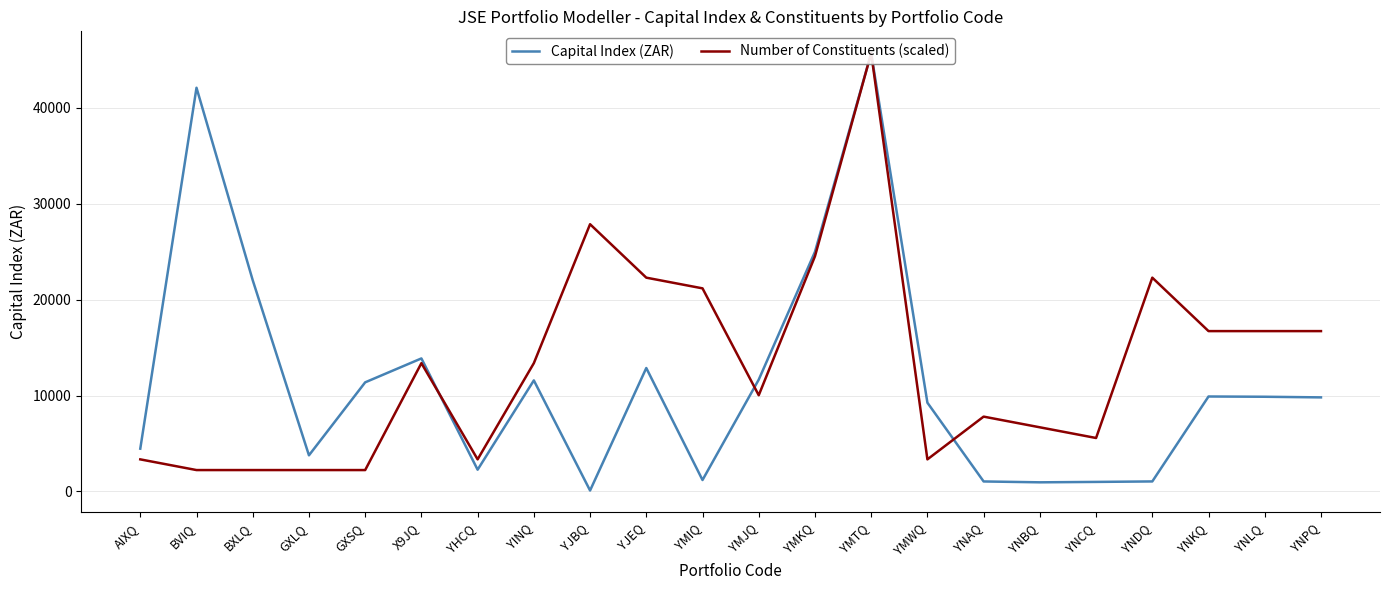

What is the label of the 12th point from the left?

YMJQ